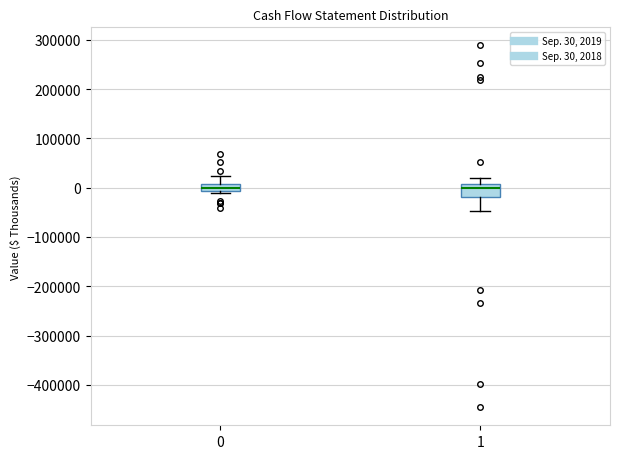

Where is the upper edge of the box at x = 1 on the y-axis? The values are not printed on the chart, so give them approximately, as read against the axis.

10000